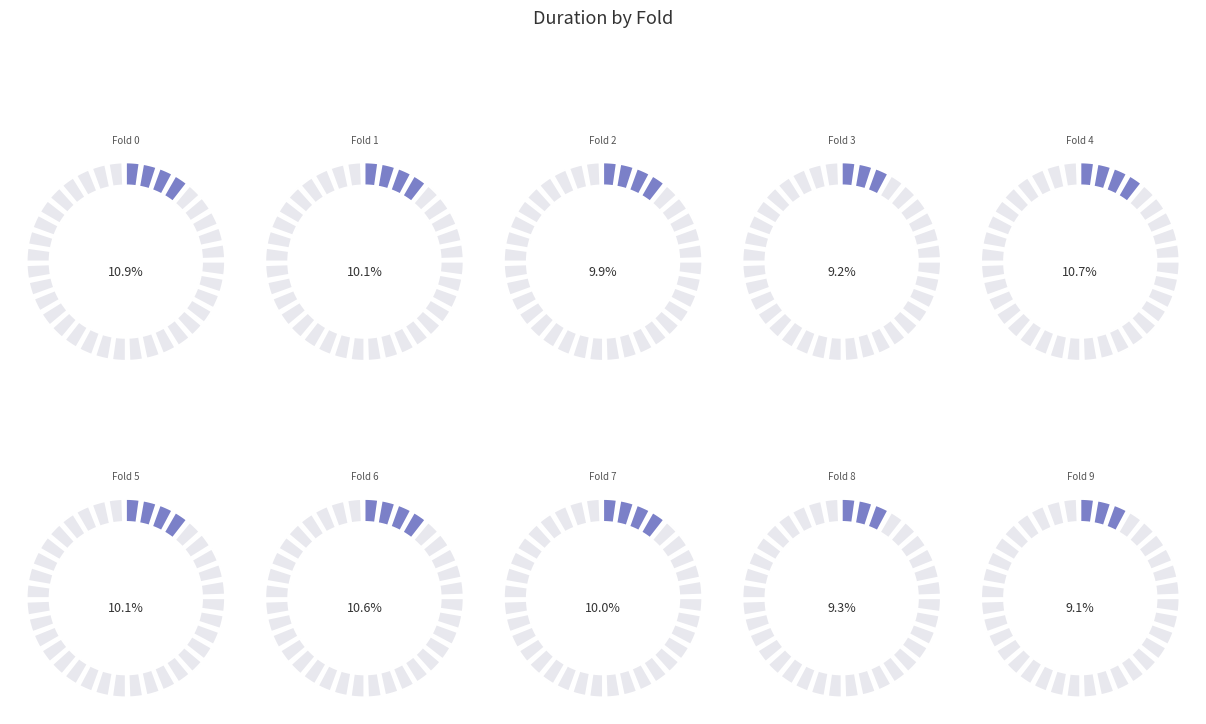

Combined, what portion of the pie is fold_6 and fold_5?

20.8%